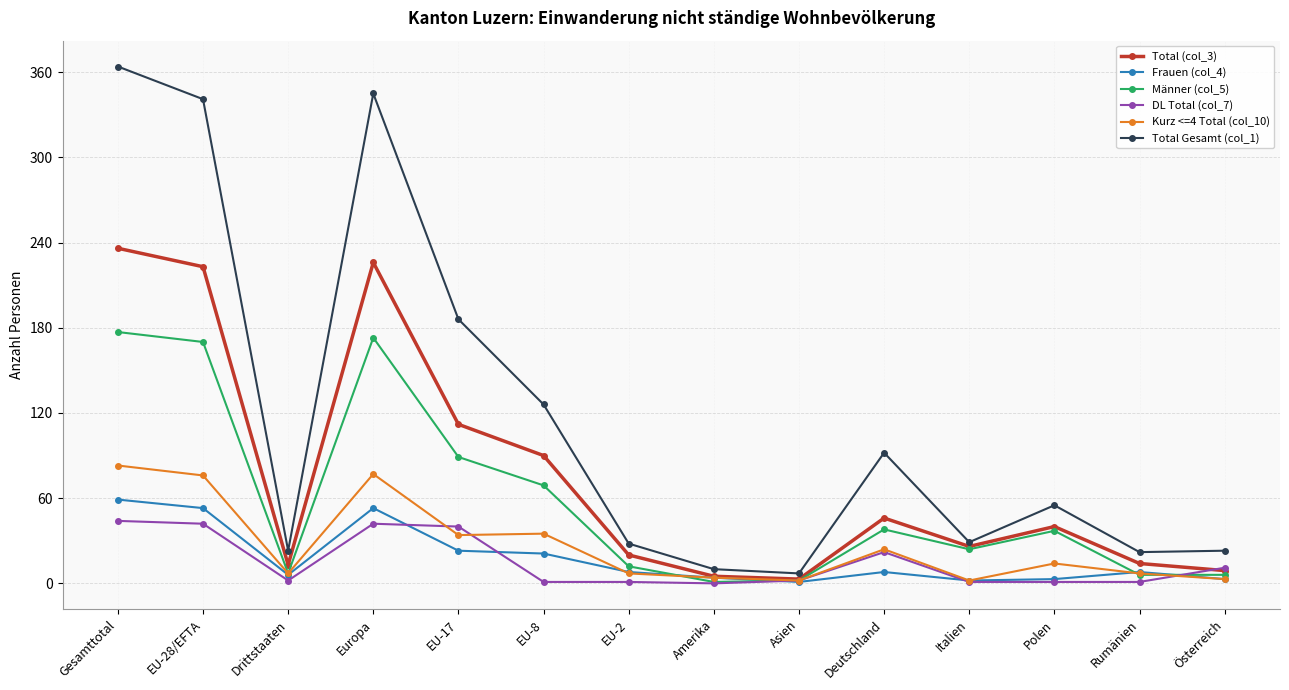

What is the value of the Total Gesamt (col_1) point at the 8th from the left?

10